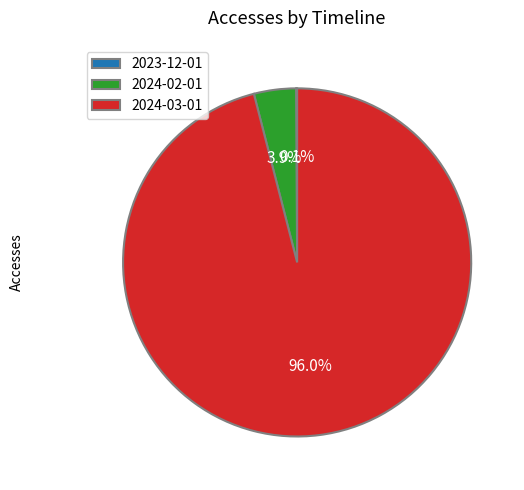

Is there any slice that represents more than half of the pie?

Yes